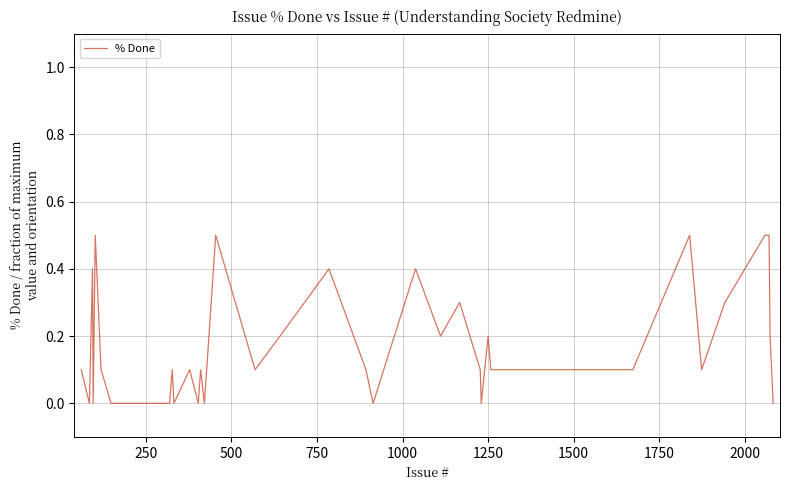

Does the chart have visible grid lines?

Yes